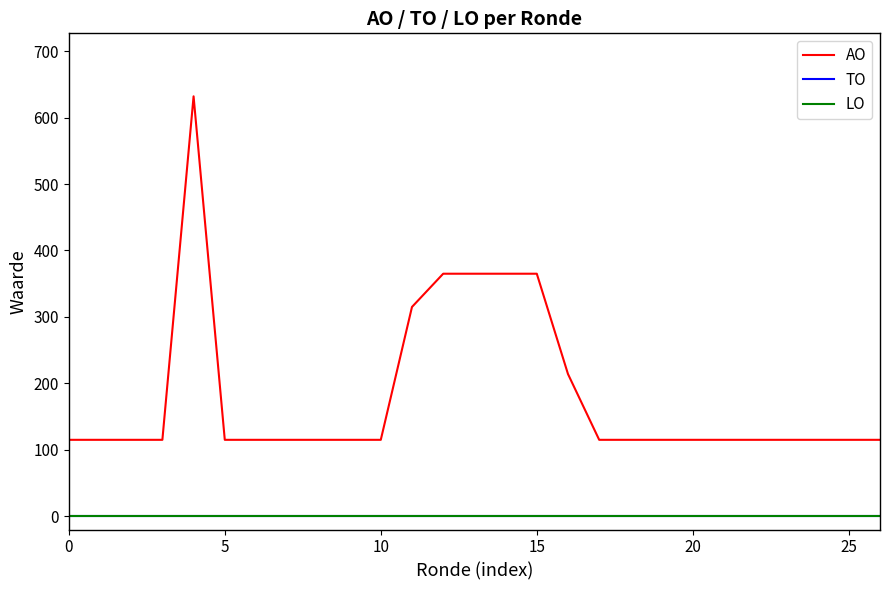

True or false: TO and AO intersect in this chart.

False